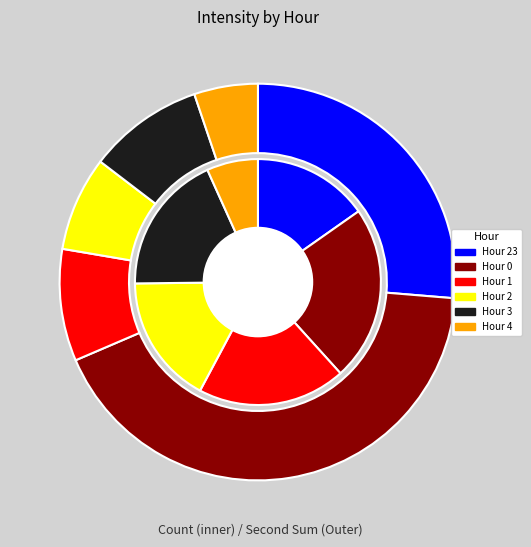

To the nearest percent, what portion does Hour 4 represent?

7%